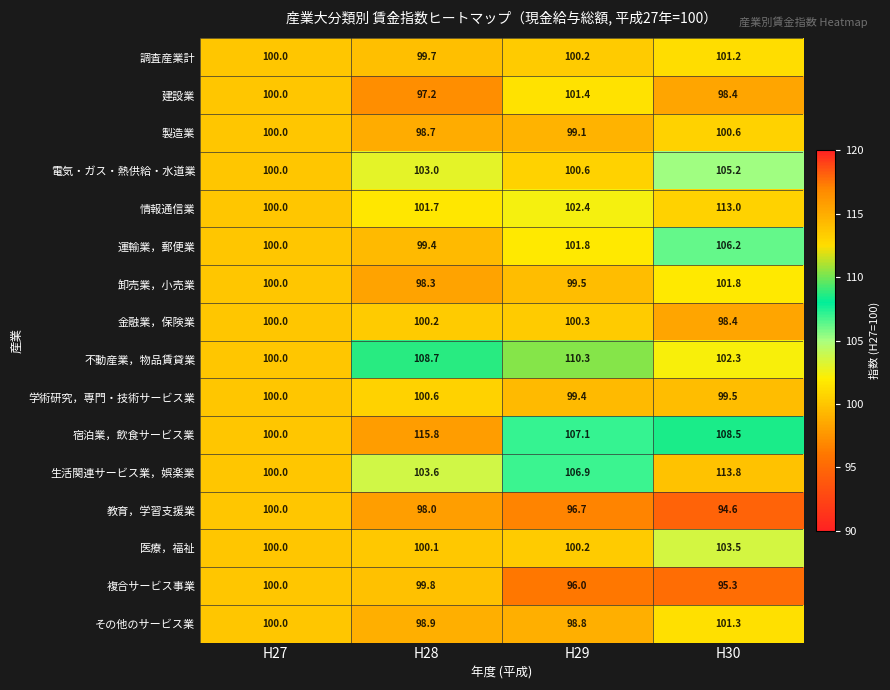

At H28, list the series in order from largest to smallest.

宿泊業，飲食サービス業, 不動産業，物品賃貸業, 生活関連サービス業，娯楽業, 電気・ガス・熱供給・水道業, 情報通信業, 学術研究，専門・技術サービス業, 金融業，保険業, 医療，福祉, 複合サービス事業, 調査産業計, 運輸業，郵便業, その他のサービス業, 製造業, 卸売業，小売業, 教育，学習支援業, 建設業